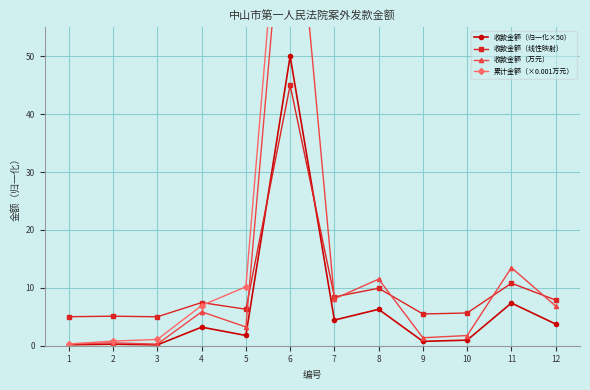

Which category has the highest value across all series?

12